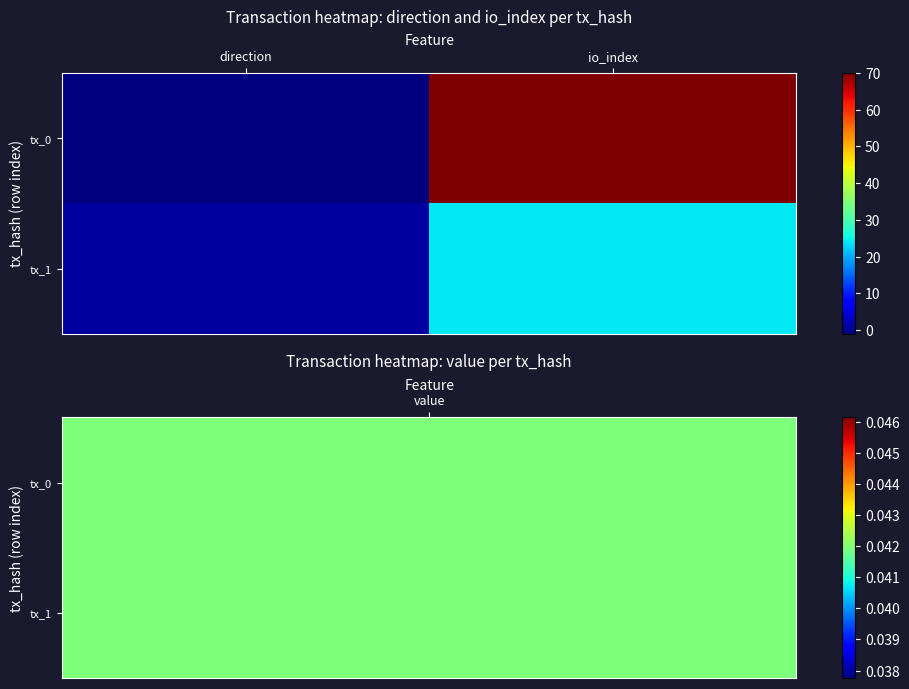

Reading left to right, extract all data points from this chart.

tx_0: direction=-1	io_index=70
tx_1: direction=1	io_index=24